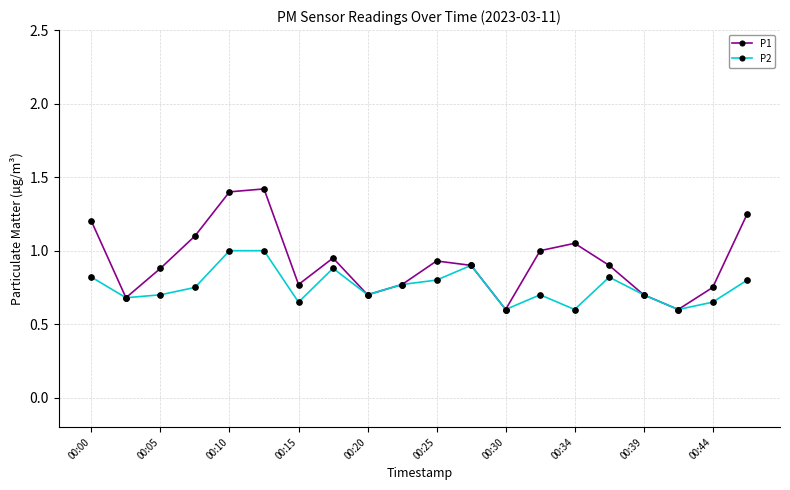

What is the greatest value displayed?

1.4